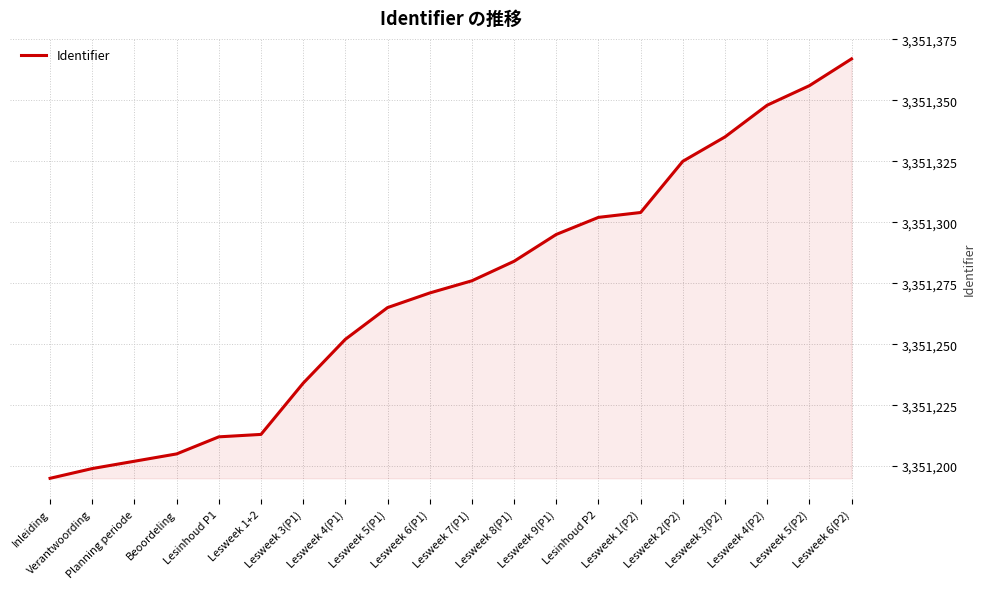

What is the minimum value shown in the chart?

3351195